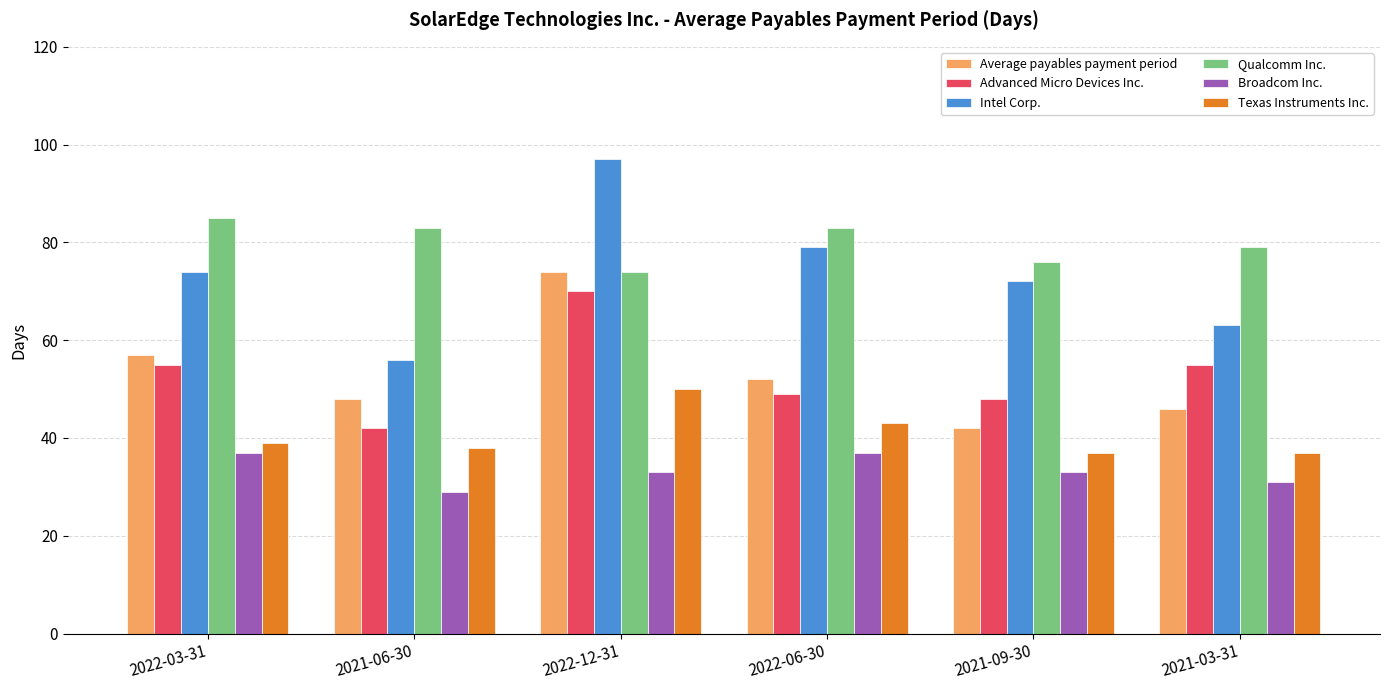

What is the difference between the Intel Corp. values at 2021-06-30 and 2021-09-30?

16